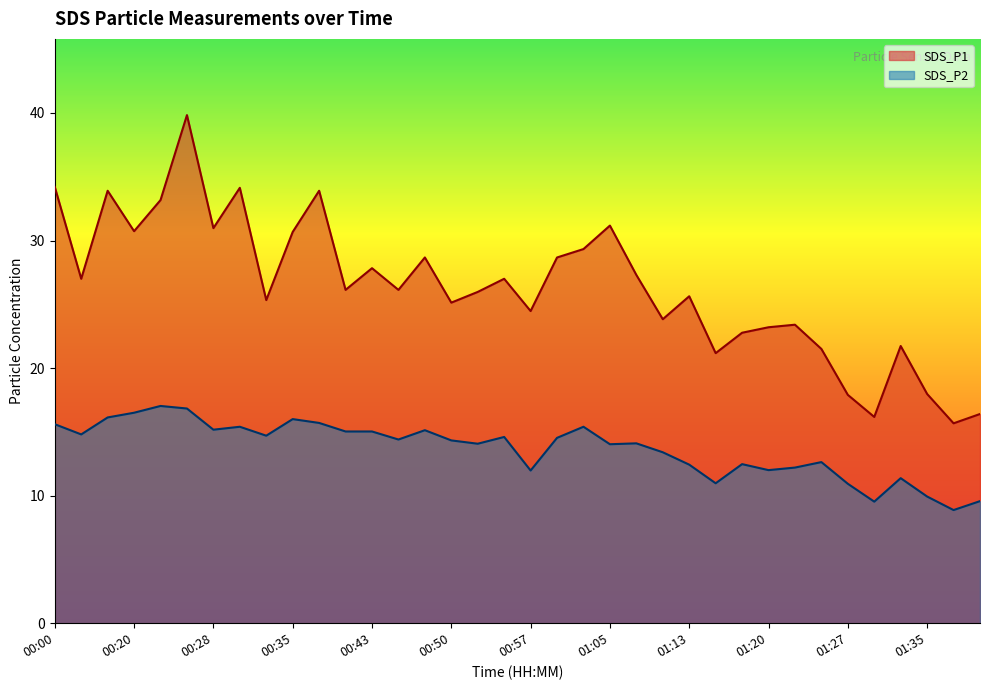

Where is the first local maximum for SDS_P2?

00:23